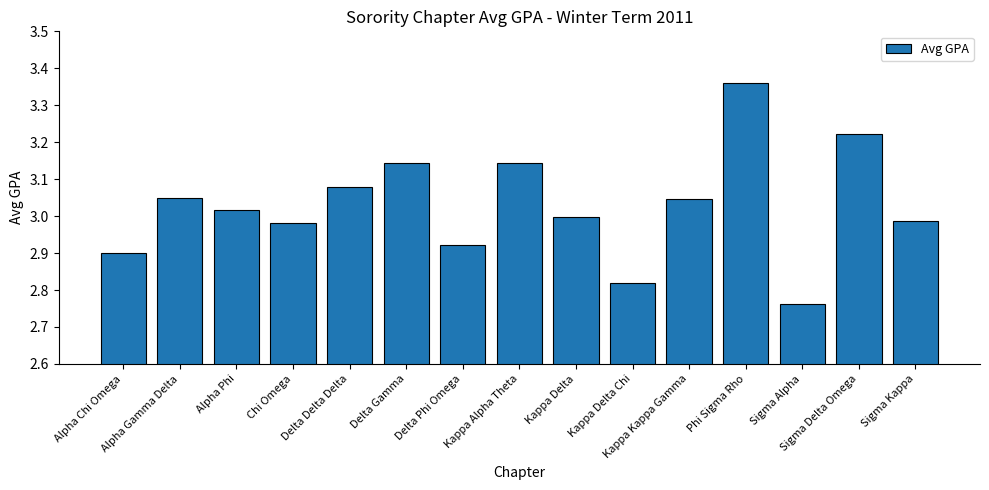

What is the difference between the second highest and minimum values?

0.5